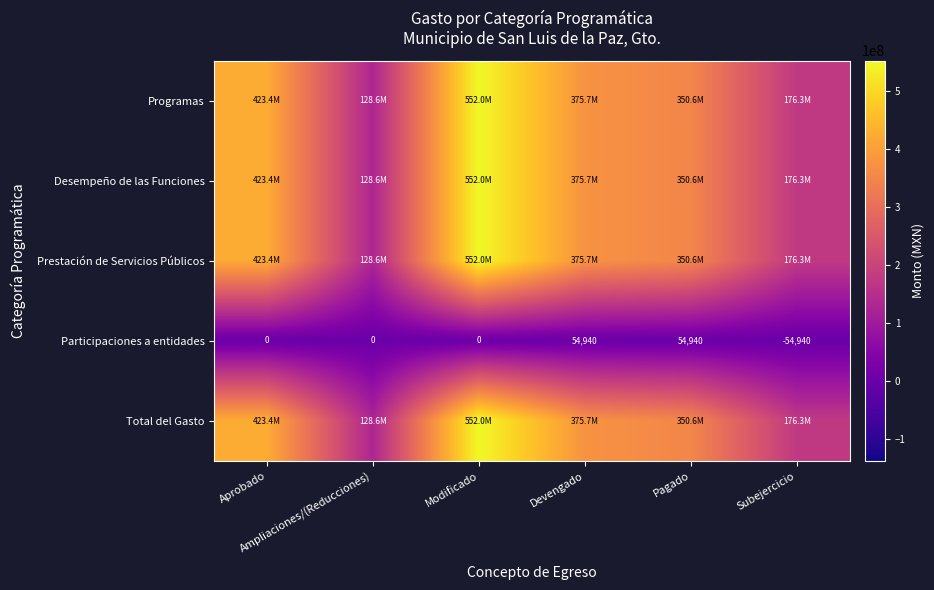

What is the total value across all series at Ampliaciones/(Reducciones)?

514333831.5